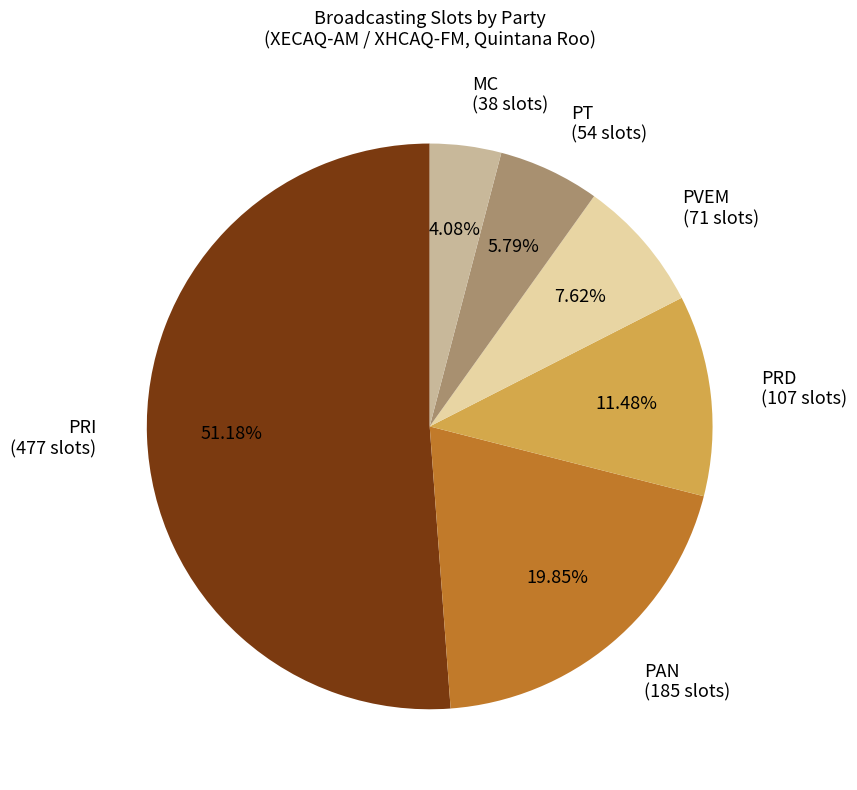

True or false: PVEM accounts for 1% of the total.

False